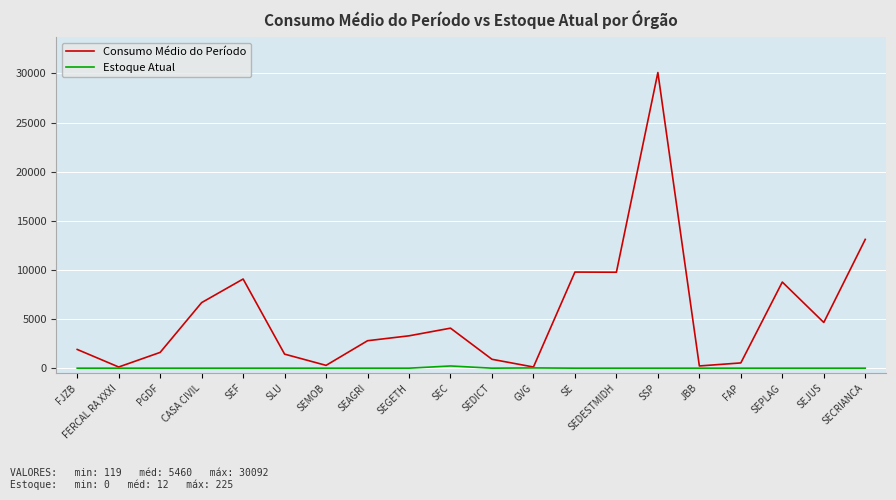

The Consumo Médio do Período series shows 5485 at SEGETH. True or false?

False